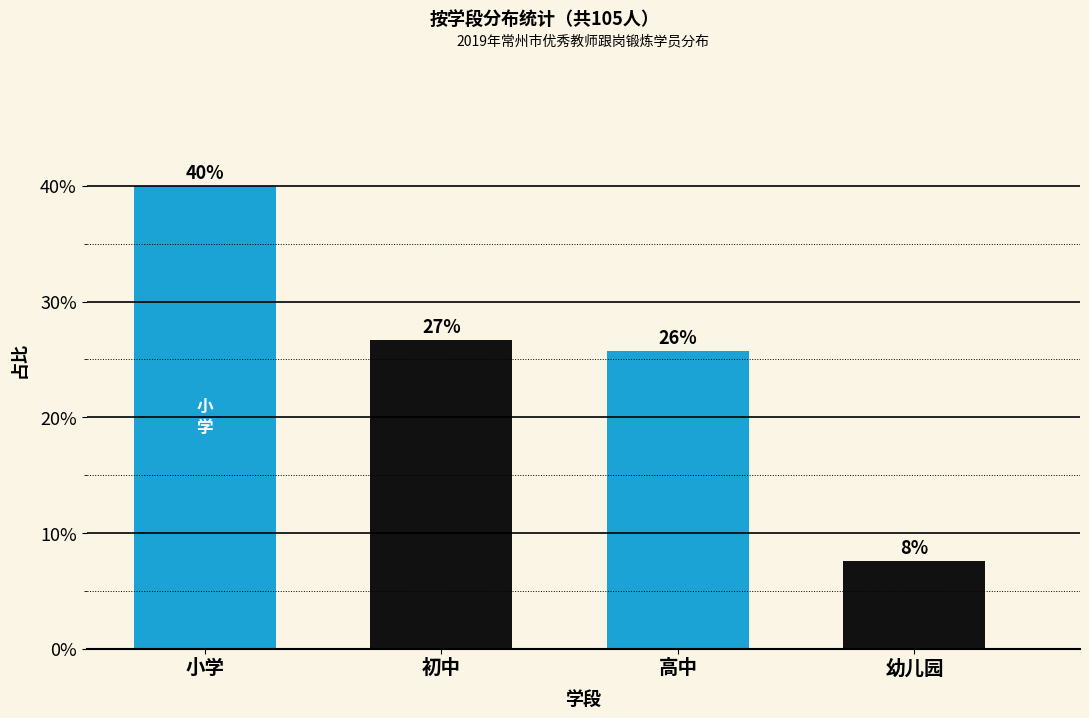

Does the chart contain any negative values?

No